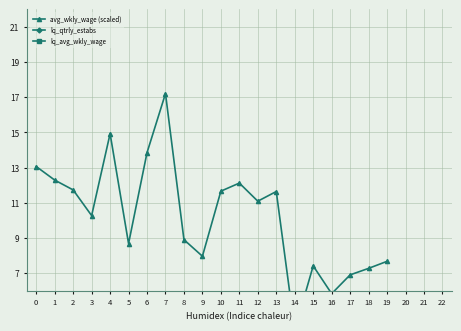

True or false: avg_wkly_wage (scaled) and lq_avg_wkly_wage cross at least once.

False